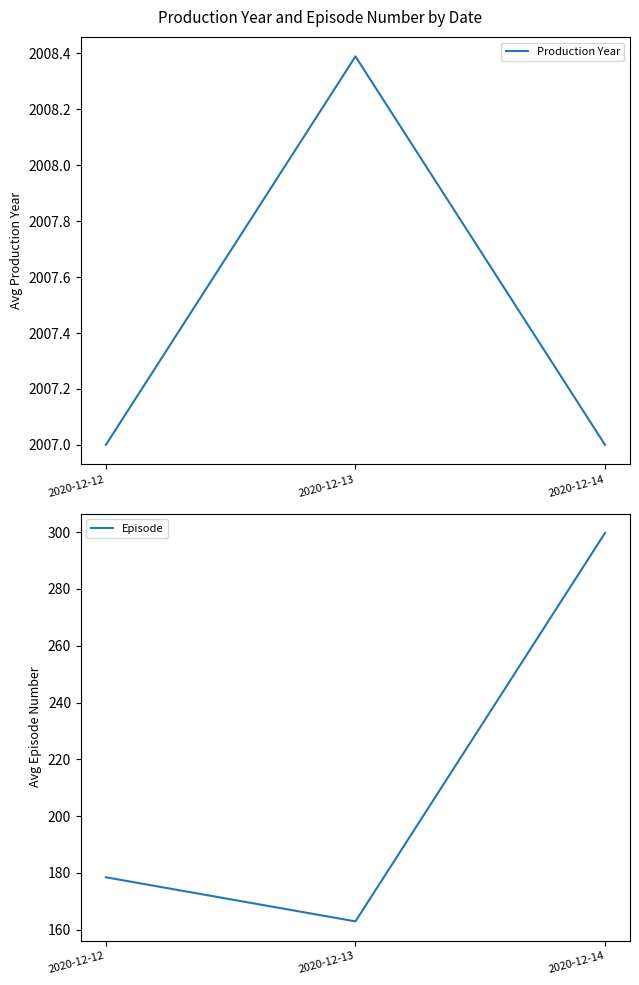

What is the difference between the maximum and minimum values in the Episode series?

136.9